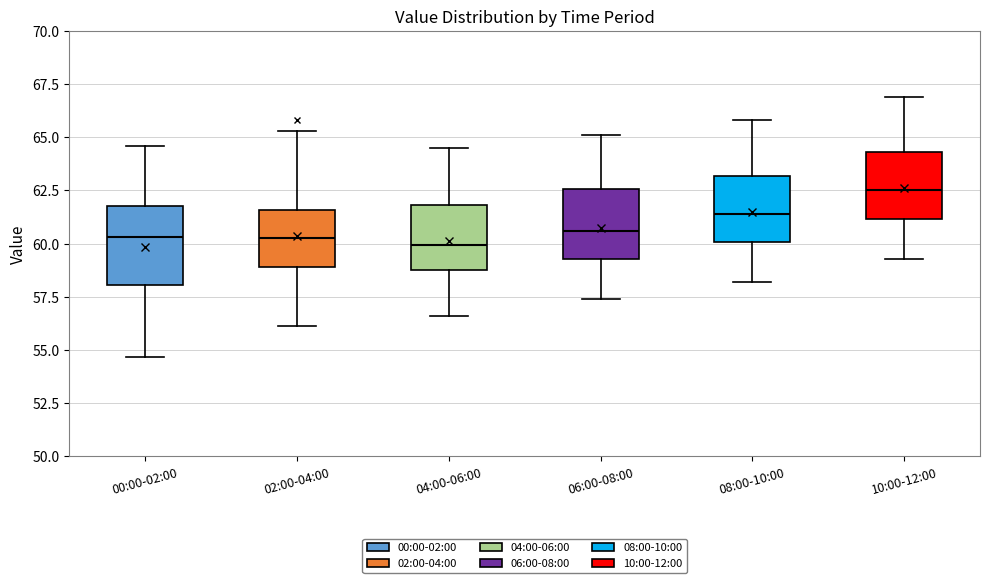

Reading left to right, read every box against the y-axis: the position of its median line, the range the box covers, and the ends of its whiskers. The values are not printed on the chart, so give them approximately, as read against the axis.

00:00-02:00: median 60.5, box 58.0 to 62.0, whiskers 54.5 to 64.5
02:00-04:00: median 60.5, box 59.0 to 61.5, whiskers 56.0 to 65.5
04:00-06:00: median 60.0, box 59.0 to 62.0, whiskers 56.5 to 64.5
06:00-08:00: median 60.5, box 59.5 to 62.5, whiskers 57.5 to 65.0
08:00-10:00: median 61.5, box 60.0 to 63.0, whiskers 58.0 to 66.0
10:00-12:00: median 62.5, box 61.0 to 64.5, whiskers 59.5 to 67.0